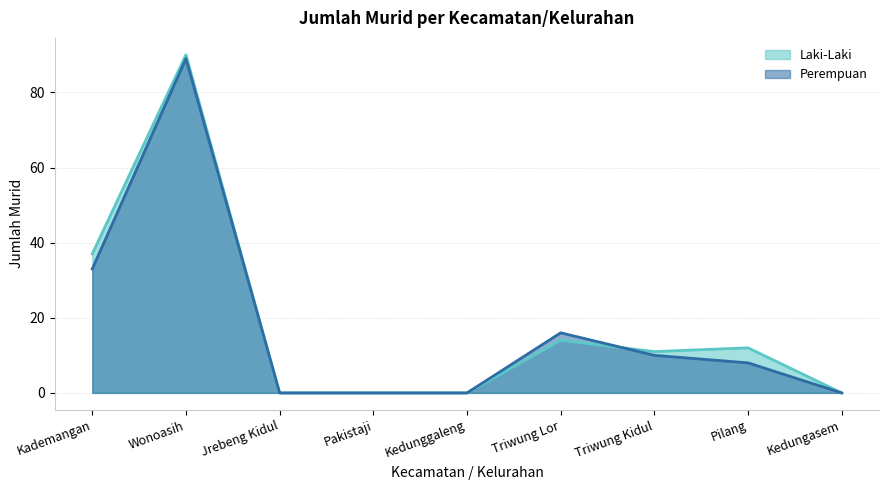

How many times do Laki-Laki and Perempuan cross each other?

1